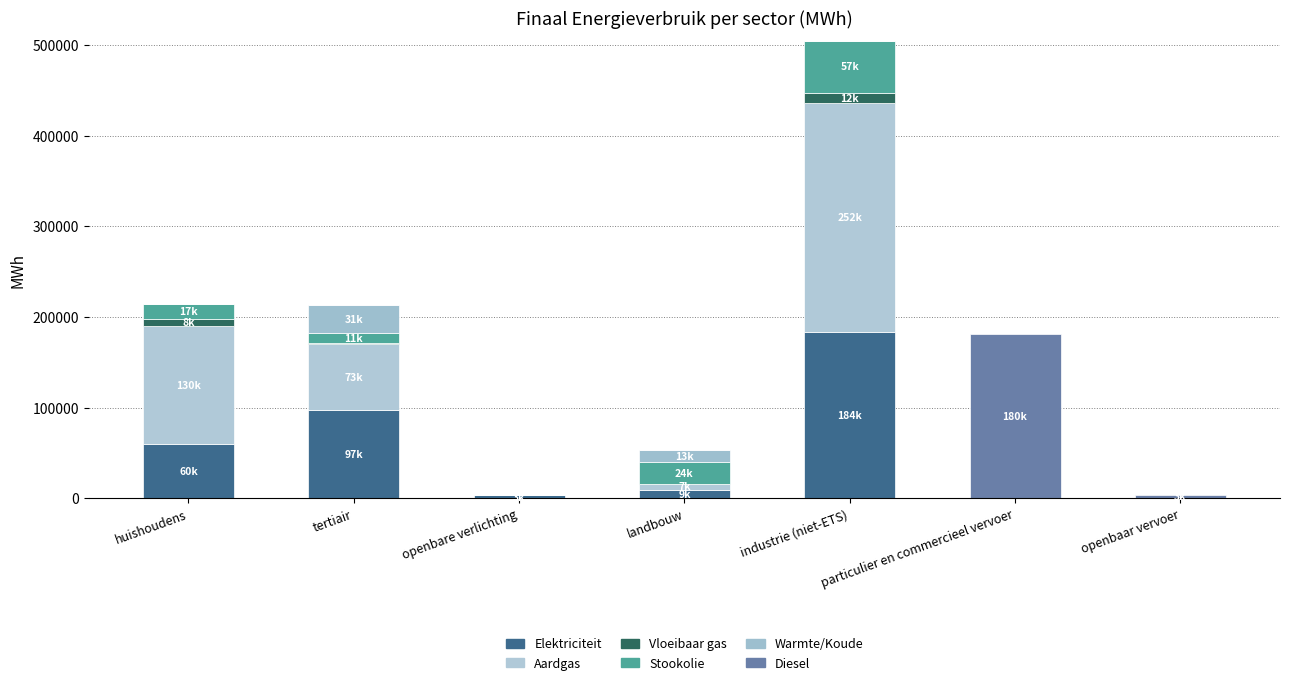

Where is Diesel nearest to the value 90044?

openbaar vervoer